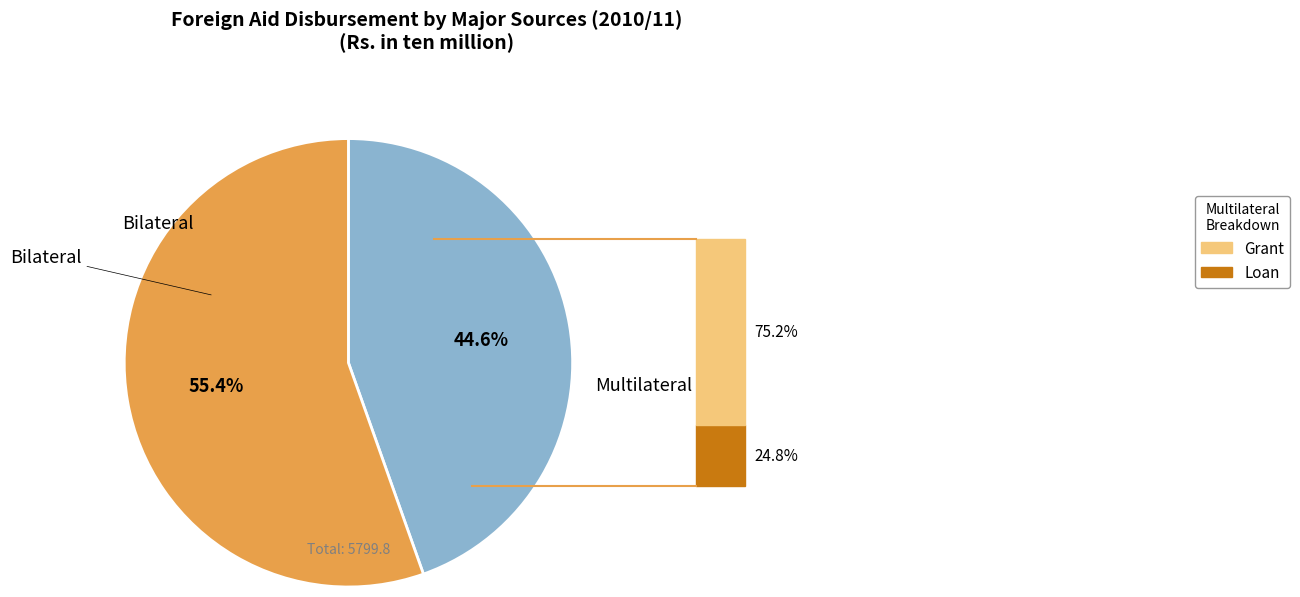

Is there a majority slice in this chart?

Yes